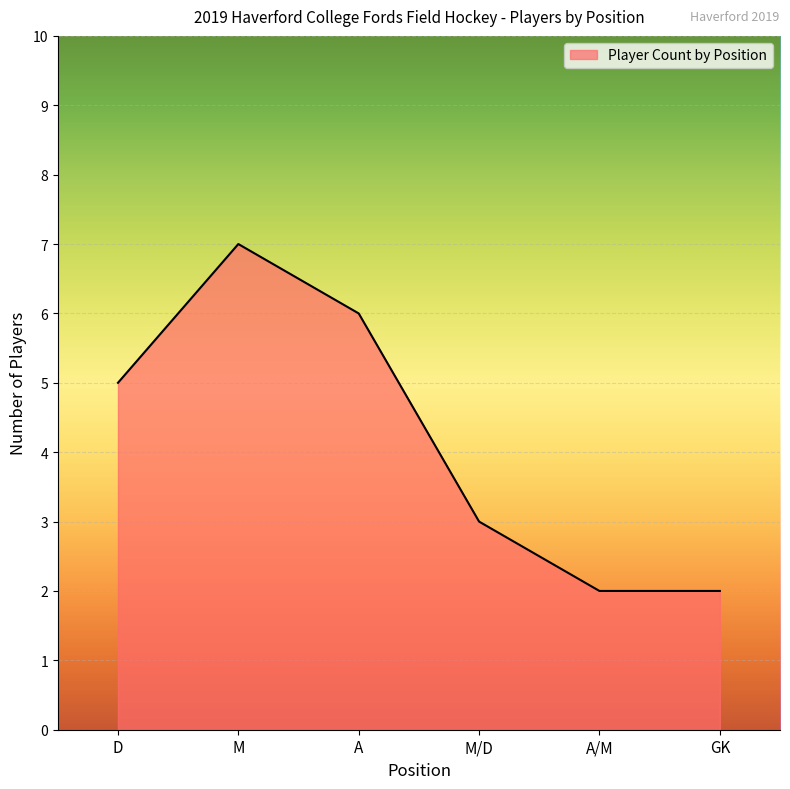

Reading left to right, what are all the values shown in this chart?

D=5	M=7	A=6	M/D=3	A/M=2	GK=2